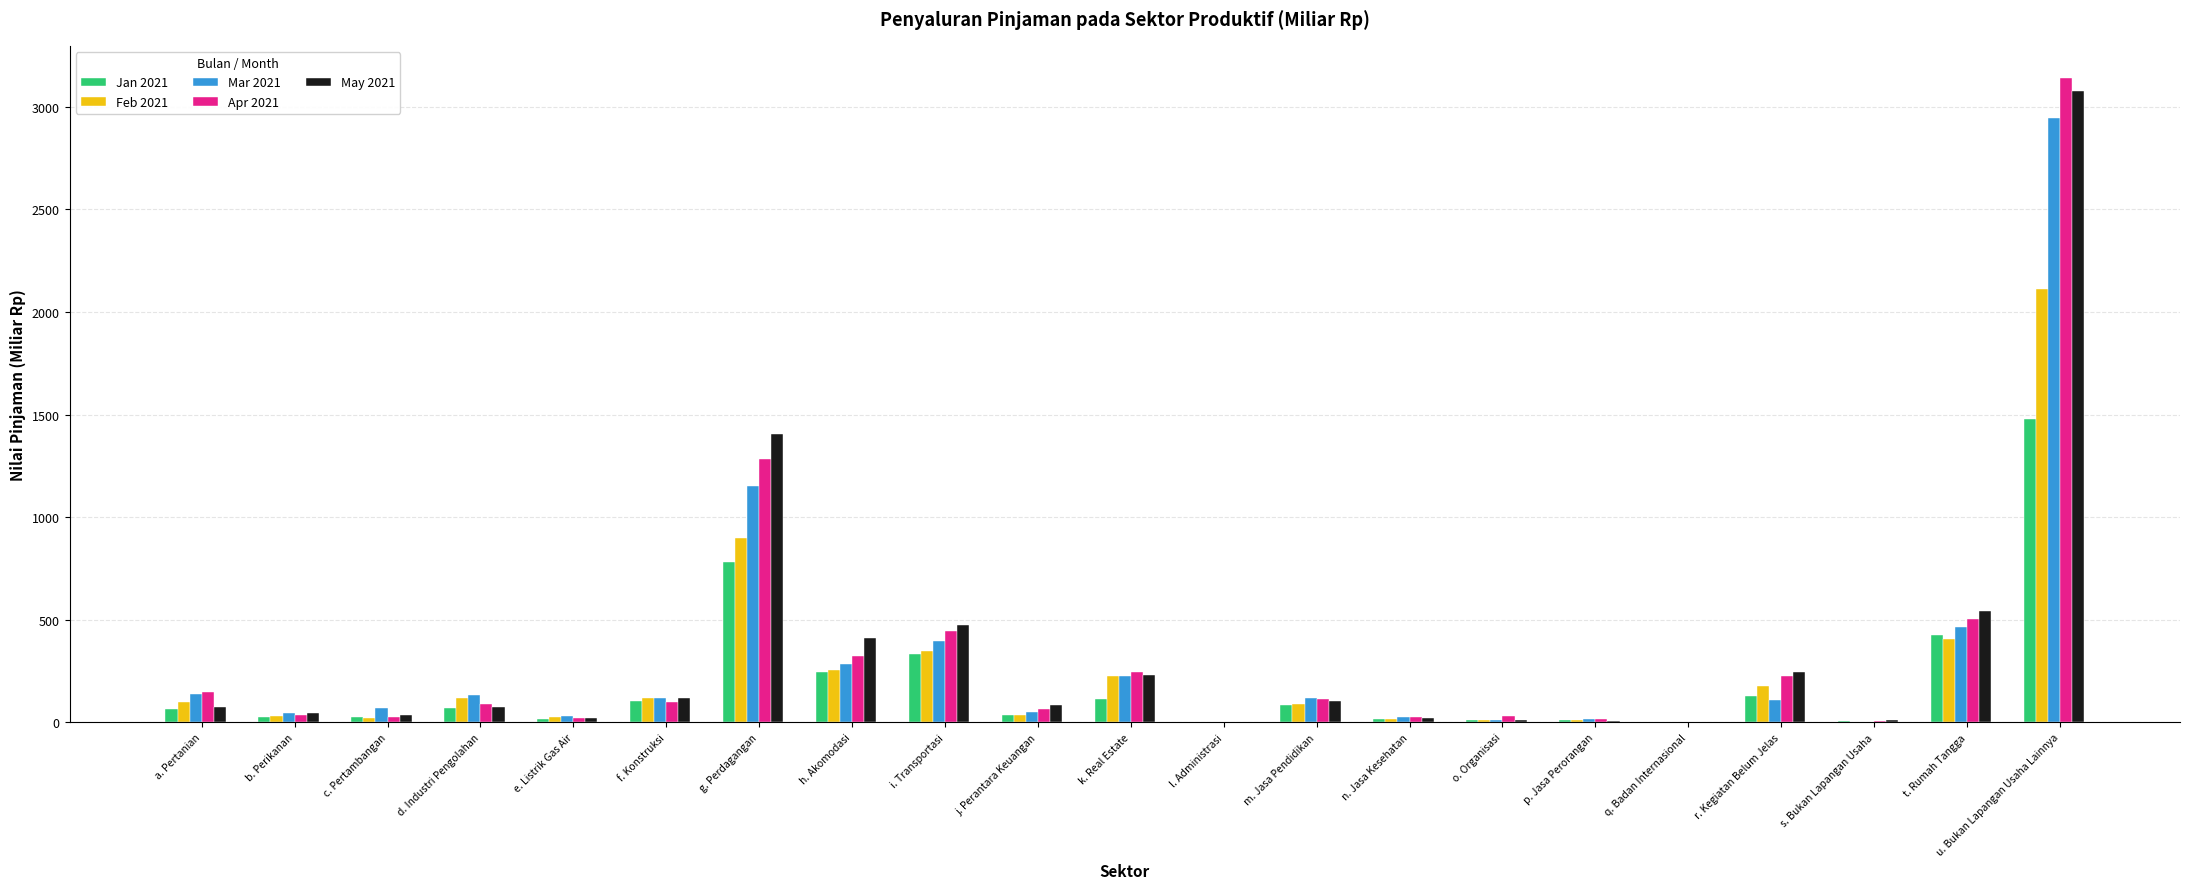

What is the total value across all series at r. Kegiatan Belum Jelas?

885.1